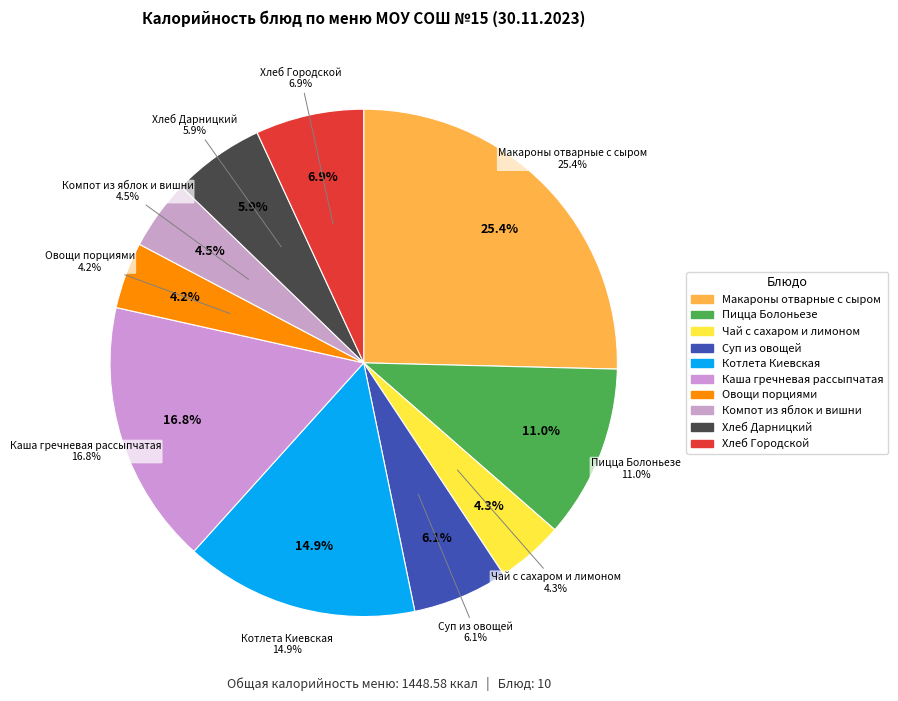

To the nearest percent, what is the difference between the Котлета Киевская and Суп из овощей slice percentages?

9%